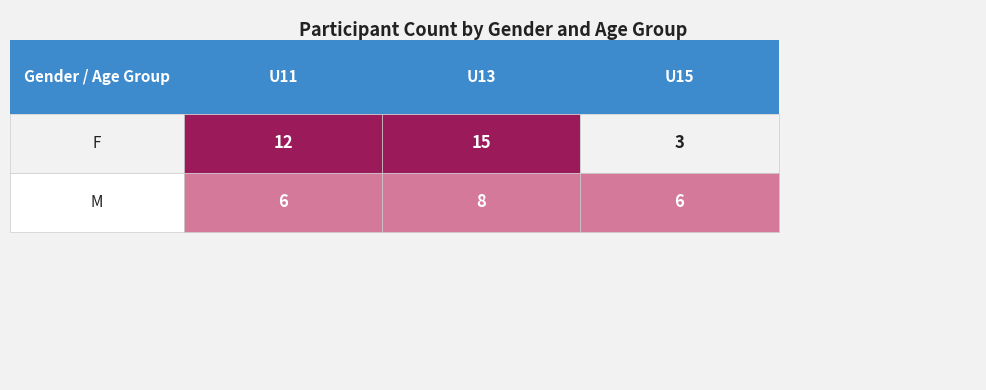

Reading left to right, transcribe all the data shown in this chart.

12	15	3	6	8	6